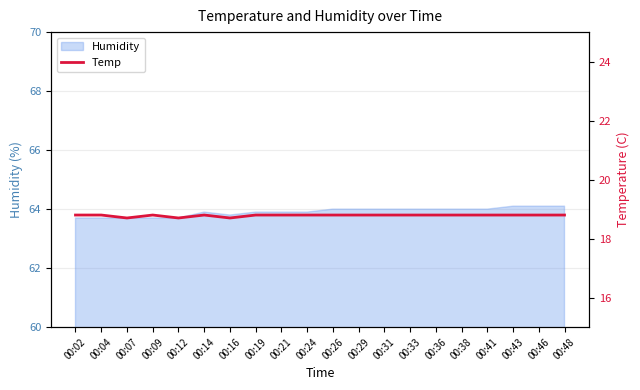

The chart shows a value of 29.8 at 00:26. True or false?

False